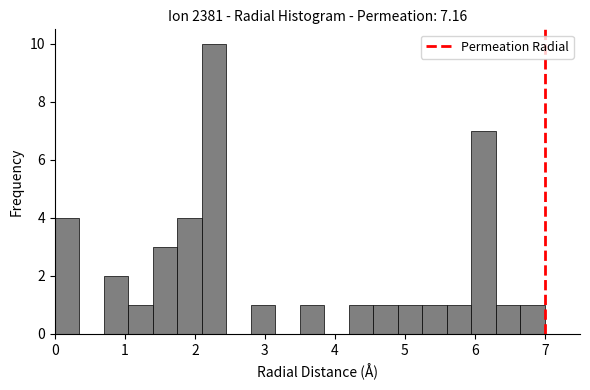

Read against the x-axis, roughly where is the centre of the tallest bar?

2.3